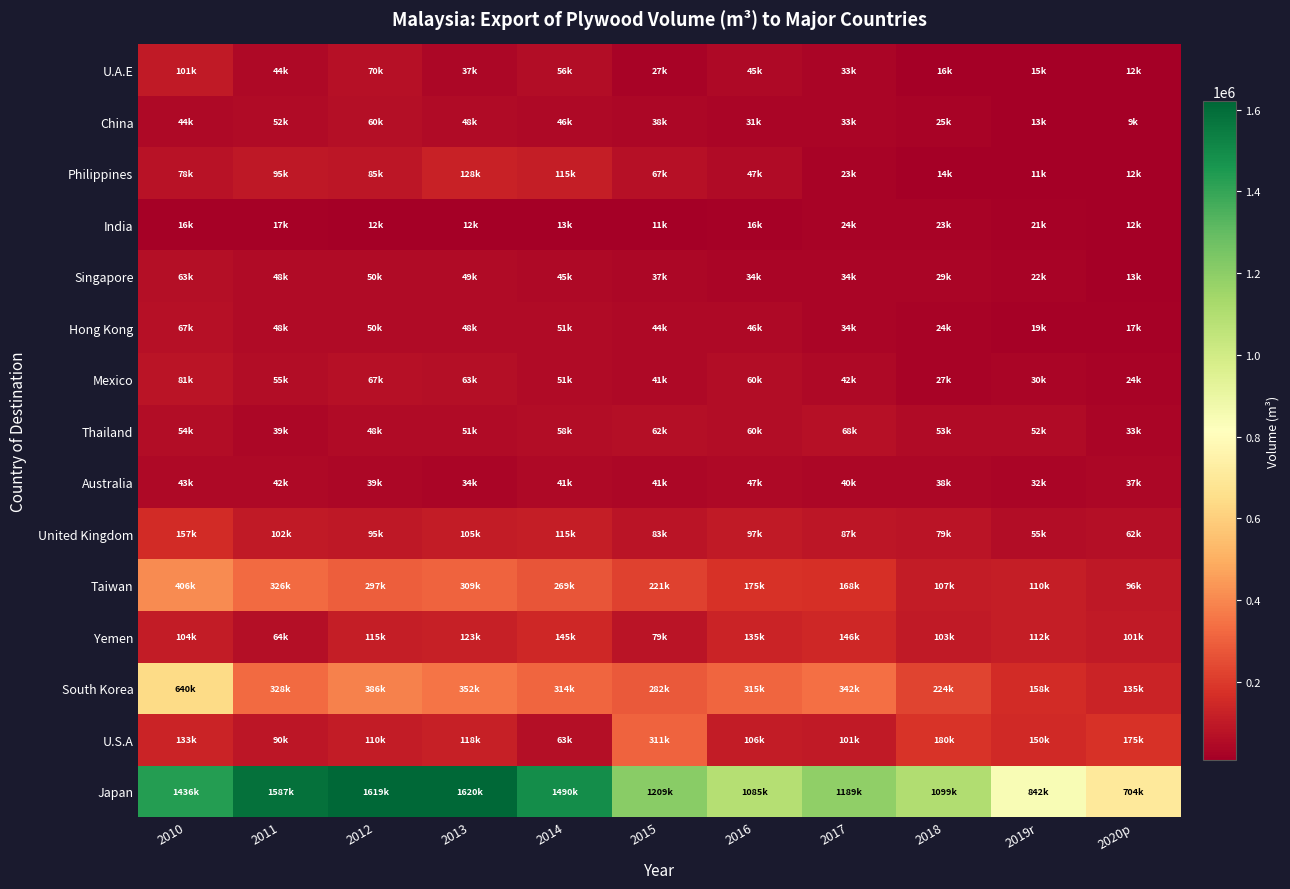

Reading left to right, extract all data points from this chart.

Japan: 2010=1436027.7	2011=1587290.1	2012=1618648.5	2013=1620227.8	2014=1489881.9	2015=1209134.9	2016=1085391.6	2017=1188844.0	2018=1098889.6	2019r=841972.0	2020p=703870.0
U.S.A: 2010=133105.8	2011=90425.2	2012=109936.3	2013=117648.1	2014=63349.9	2015=310892.4	2016=105579.4	2017=101104.7	2018=179668.8	2019r=150455.0	2020p=174963.0
South Korea: 2010=639865.7	2011=328370.7	2012=386005.7	2013=351557.9	2014=314094.9	2015=282135.6	2016=314801.1	2017=341827.0	2018=223794.8	2019r=158037.0	2020p=135035.0
Yemen: 2010=103858.0	2011=63939.6	2012=114702.2	2013=122565.5	2014=144541.2	2015=79281.9	2016=134975.7	2017=145986.6	2018=102932.1	2019r=111698.0	2020p=101361.0
Taiwan: 2010=406020.3	2011=326036.4	2012=297278.8	2013=309033.4	2014=269261.7	2015=221417.0	2016=175186.0	2017=167618.5	2018=107479.1	2019r=110119.0	2020p=96427.0
United Kingdom: 2010=156721.1	2011=101606.6	2012=95235.2	2013=104731.2	2014=114739.9	2015=82974.0	2016=97431.0	2017=86683.7	2018=78826.1	2019r=54808.0	2020p=62420.0
Australia: 2010=42727.6	2011=41909.5	2012=38909.3	2013=34095.5	2014=41389.6	2015=40611.8	2016=46753.7	2017=40354.6	2018=38008.9	2019r=31971.0	2020p=36838.0
Thailand: 2010=53852.7	2011=39015.1	2012=47883.6	2013=51201.9	2014=57575.8	2015=62463.1	2016=59582.3	2017=67973.9	2018=52684.8	2019r=51632.0	2020p=32707.0
Mexico: 2010=80911.9	2011=55200.5	2012=66749.8	2013=62755.5	2014=50727.8	2015=40969.6	2016=59541.7	2017=41900.5	2018=27197.2	2019r=29754.1	2020p=24170.0
Hong Kong: 2010=67221.7	2011=48017.3	2012=50085.1	2013=48436.2	2014=50785.4	2015=44159.2	2016=45789.3	2017=33728.1	2018=23845.8	2019r=18566.0	2020p=17254.0
Singapore: 2010=62866.6	2011=47892.8	2012=50378.9	2013=48679.9	2014=44920.7	2015=37009.9	2016=33839.5	2017=33635.1	2018=28787.5	2019r=22380.9	2020p=13317.0
India: 2010=16448.1	2011=16858.8	2012=12138.5	2013=11574.3	2014=13369.4	2015=11490.7	2016=16110.2	2017=24288.8	2018=22633.7	2019r=21023.0	2020p=12279.0
Philippines: 2010=78343.2	2011=94747.0	2012=84896.4	2013=128207.0	2014=115088.2	2015=66668.8	2016=47452.5	2017=22665.4	2018=14430.3	2019r=11386.0	2020p=12156.0
China: 2010=44200.6	2011=51702.2	2012=60335.7	2013=47630.8	2014=46204.6	2015=38000.2	2016=31362.8	2017=33467.9	2018=24666.7	2019r=12737.0	2020p=9312.1
U.A.E: 2010=101350.0	2011=44367.2	2012=69905.7	2013=37001.0	2014=55959.9	2015=26996.7	2016=45476.4	2017=33346.4	2018=15562.7	2019r=15401.0	2020p=11729.3